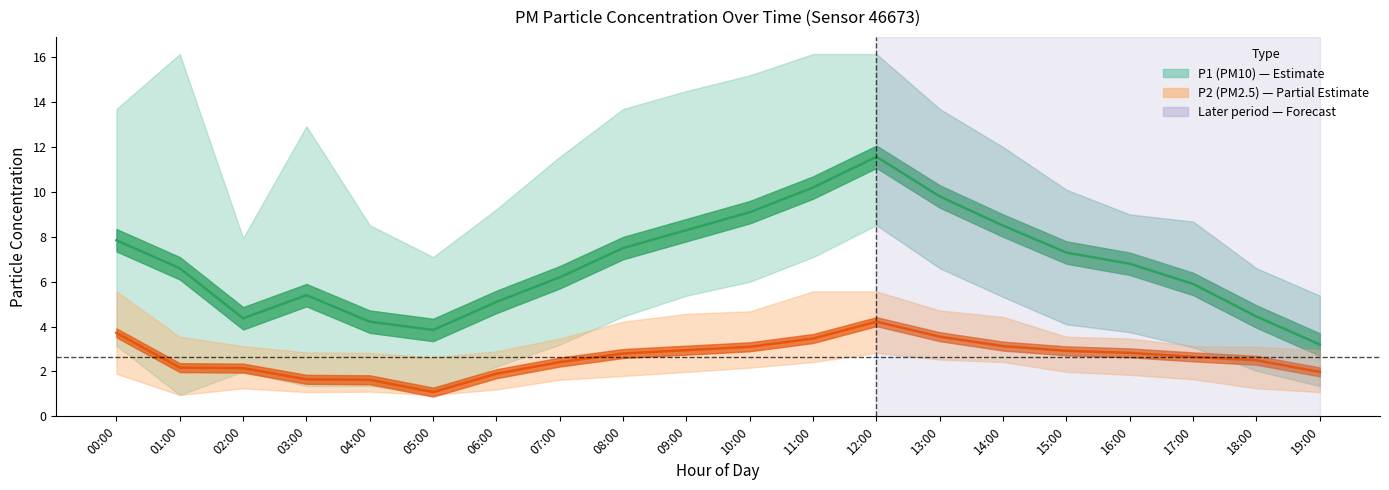

At which category does P2 reach its first local valley?

05:00